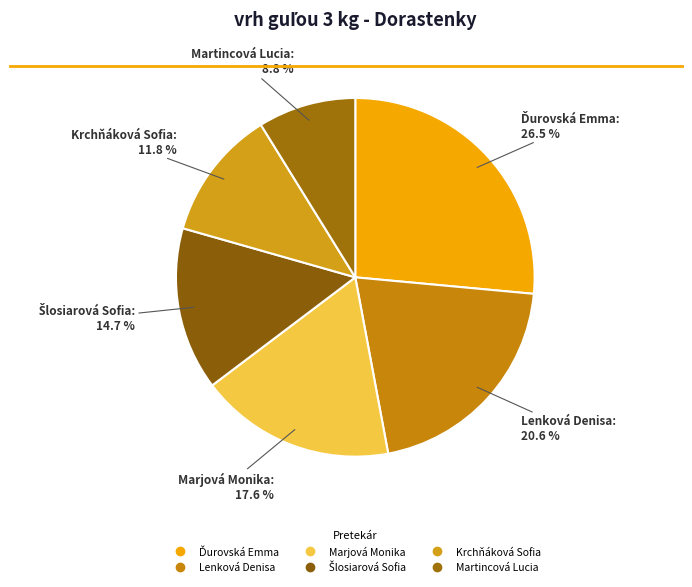

To the nearest percent, what percentage of the pie is Krchňáková Sofia?

12%